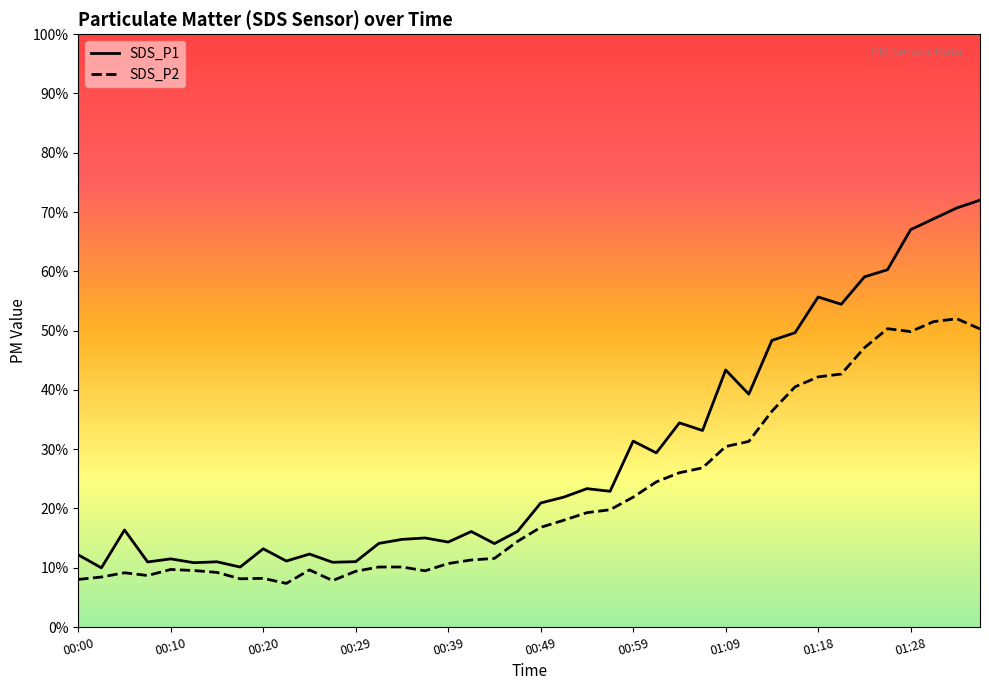

List the series in order of their peak value, lowest first.

SDS_P2, SDS_P1